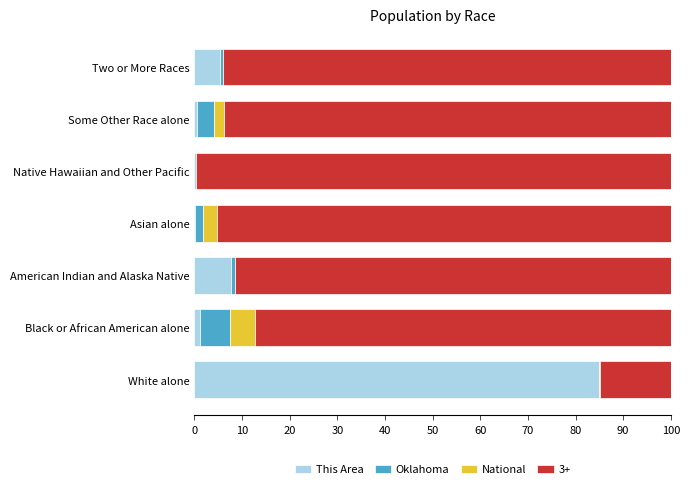

What is the sum of all This Area values?

100.0